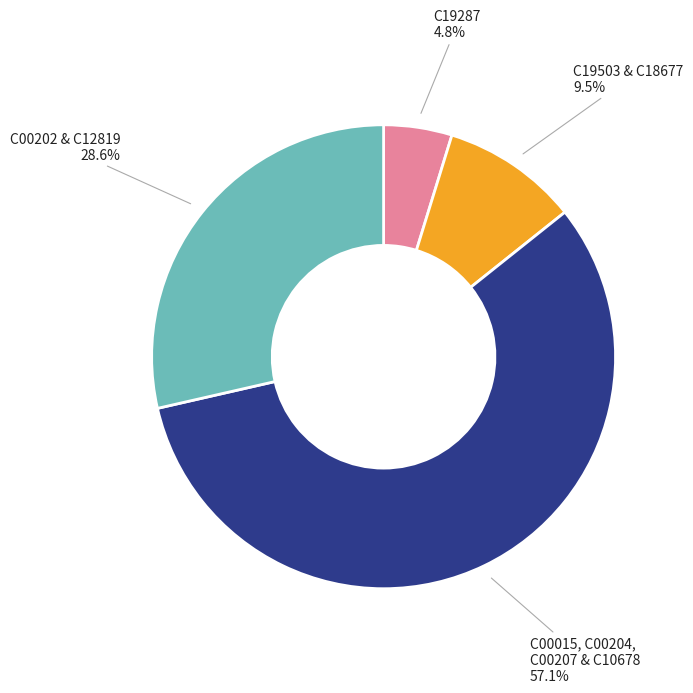

Rank the categories by value from highest to lowest.

C00015, C00204, C00207 & C10678, C00202 & C12819, C19503 & C18677, C19287